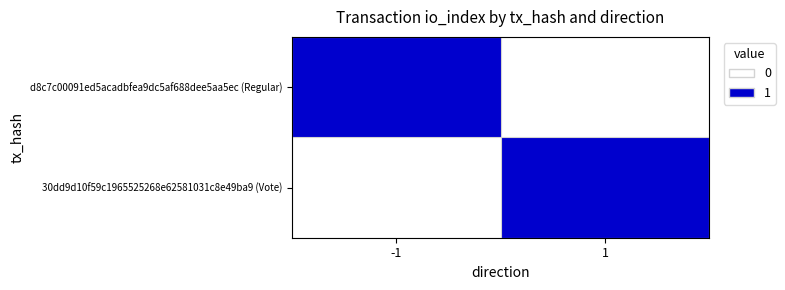

Count the number of data series in this chart.

2